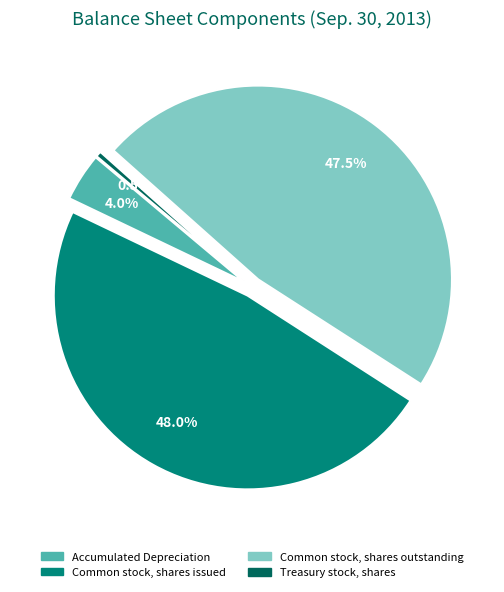

To the nearest percent, what is the combined percentage of Treasury stock, shares and Accumulated Depreciation?

4%